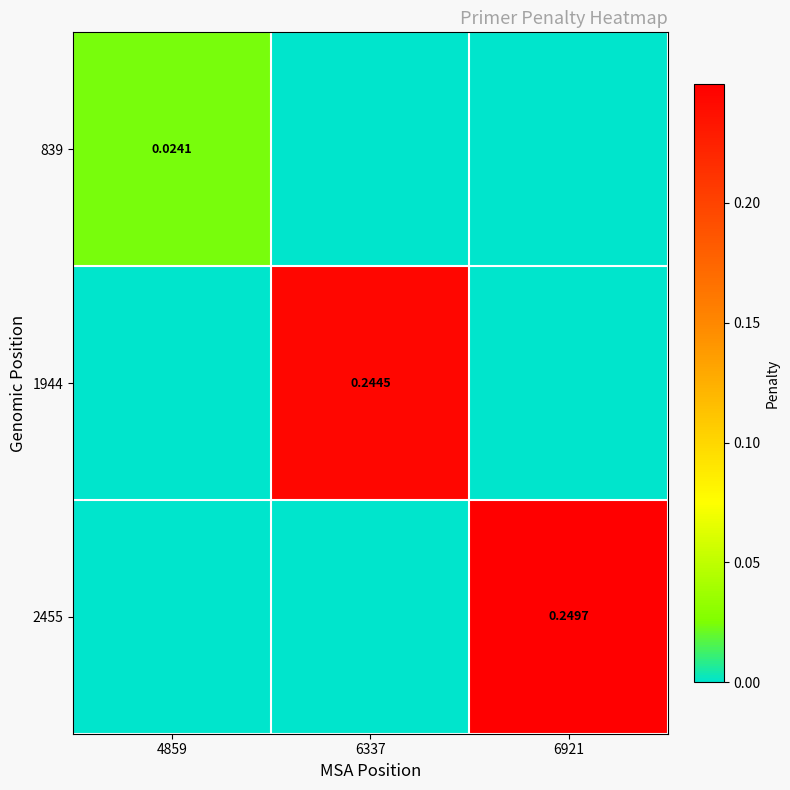

Is the value of 1944 at 6337 greater than the value of 2455 at 6921?

No